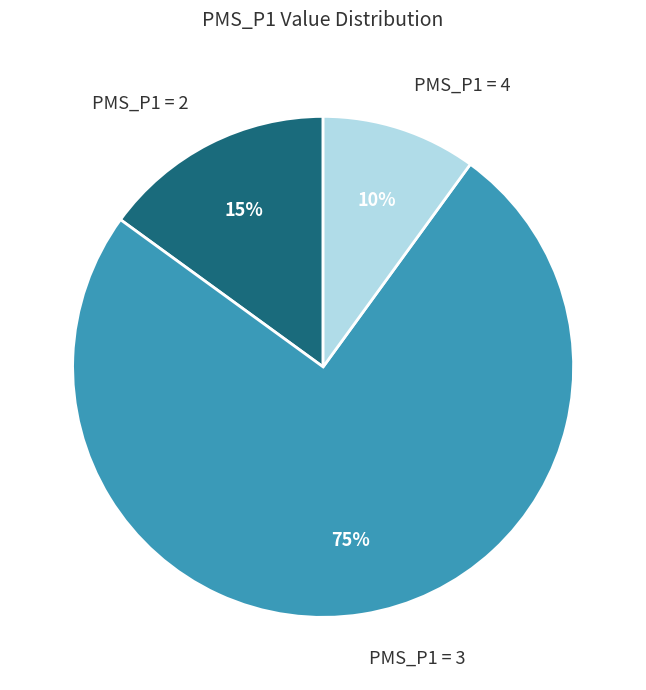

To the nearest percent, what is the difference between the PMS_P1 = 4 and PMS_P1 = 3 slice percentages?

65%